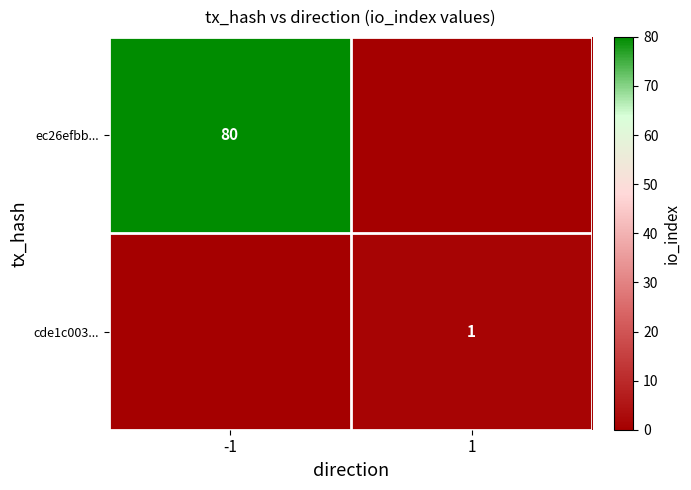

True or false: cde1c003... has a value of 2 at 1.

False